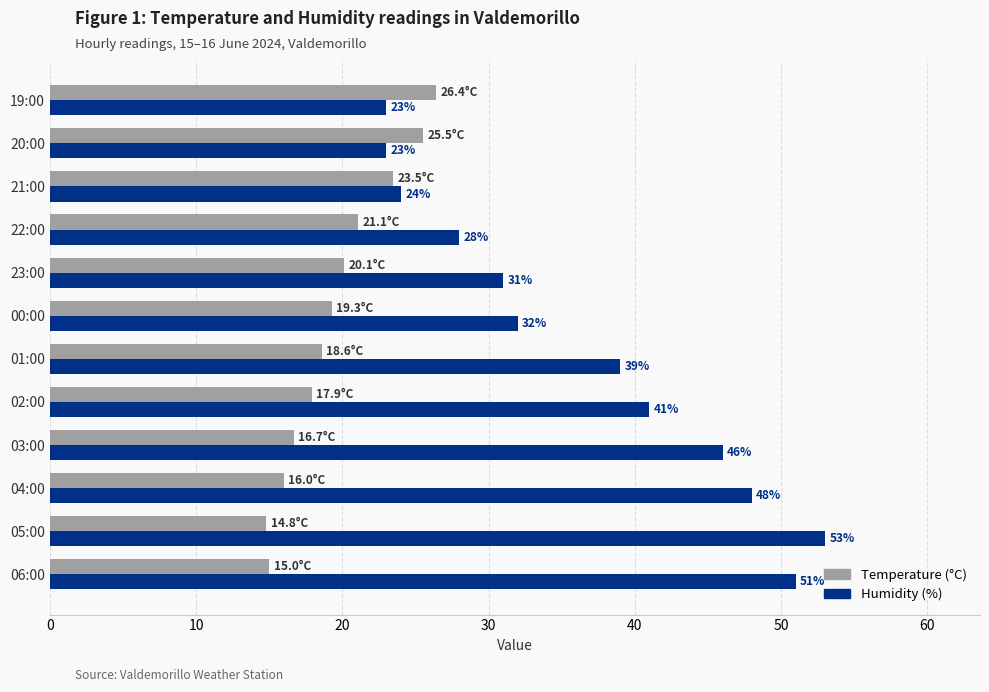

How many distinct data groups are displayed?

2